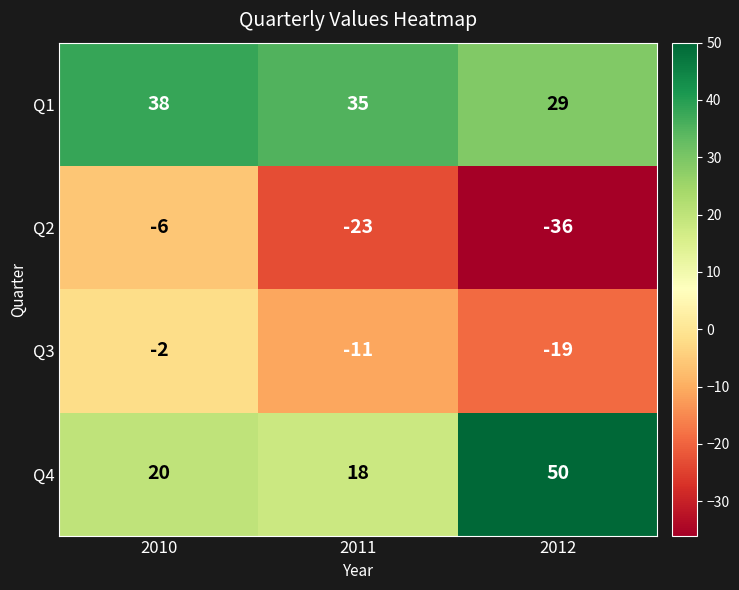

How many Q3 values are between -19 and -2?

3